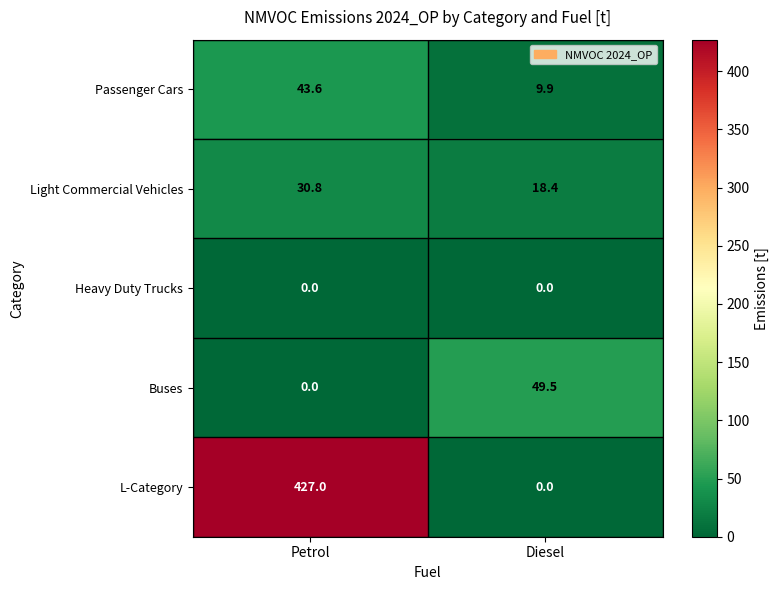

What is the difference between the maximum and minimum values in the L-Category series?

427.0